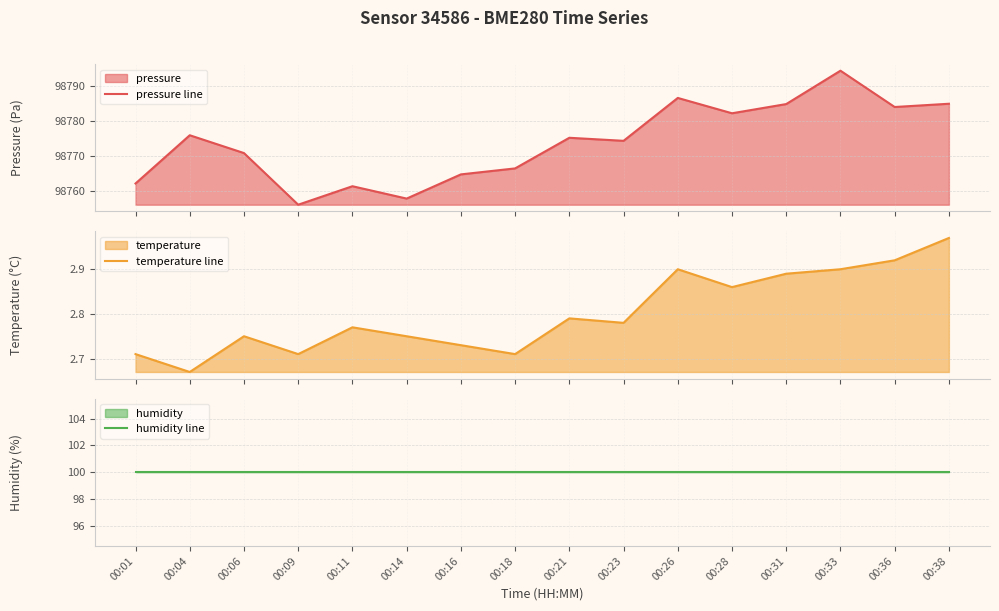

Between 00:31 and 00:28, which is larger?

00:31